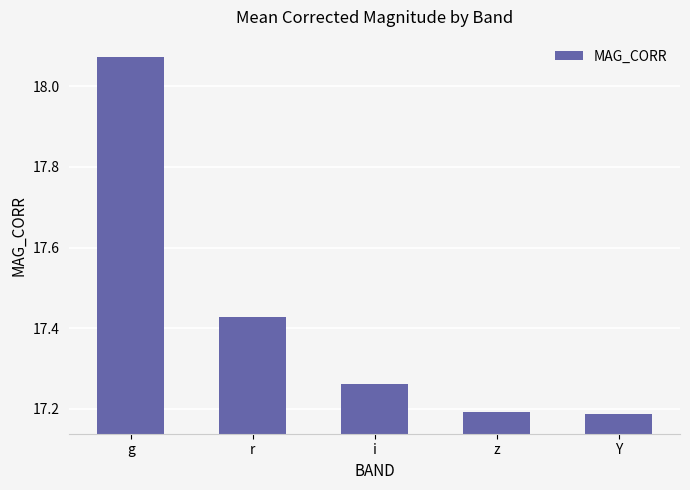

Are the bars horizontal?

No